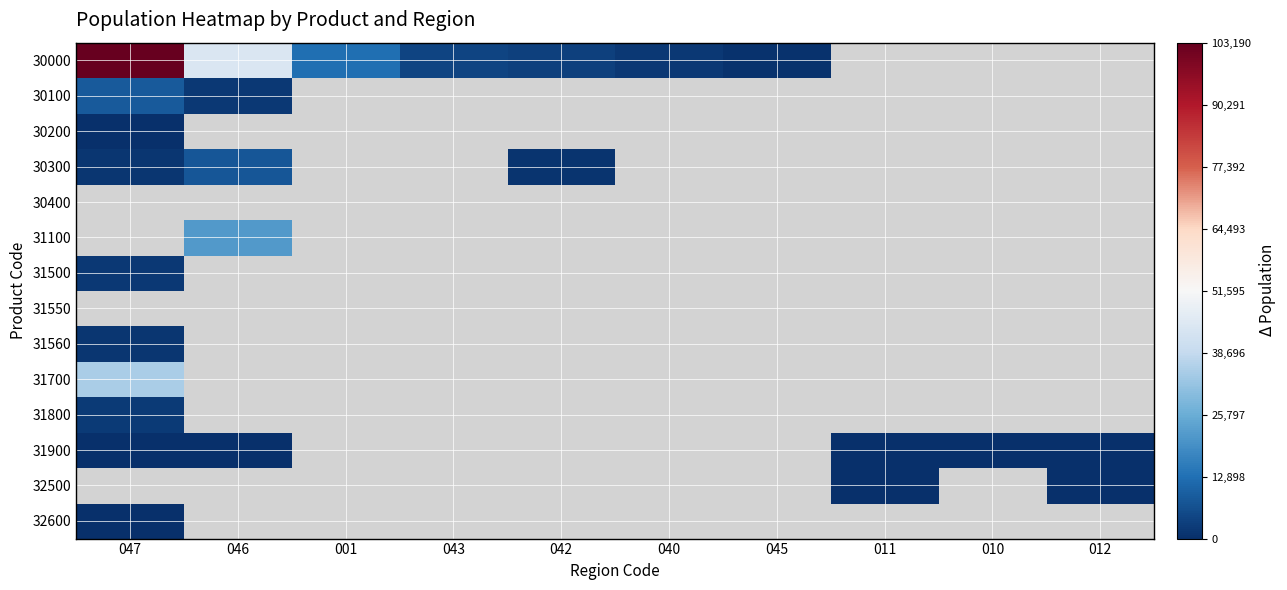

At which category does the chart reach its peak across all series?

047